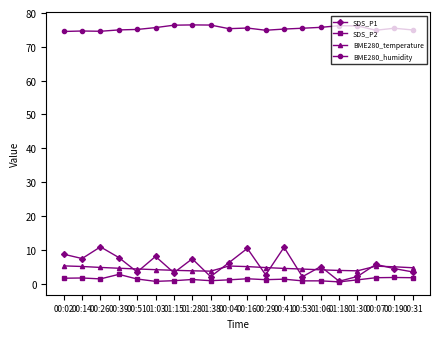

True or false: SDS_P1 has a value of 8.7 at 00:02.

True